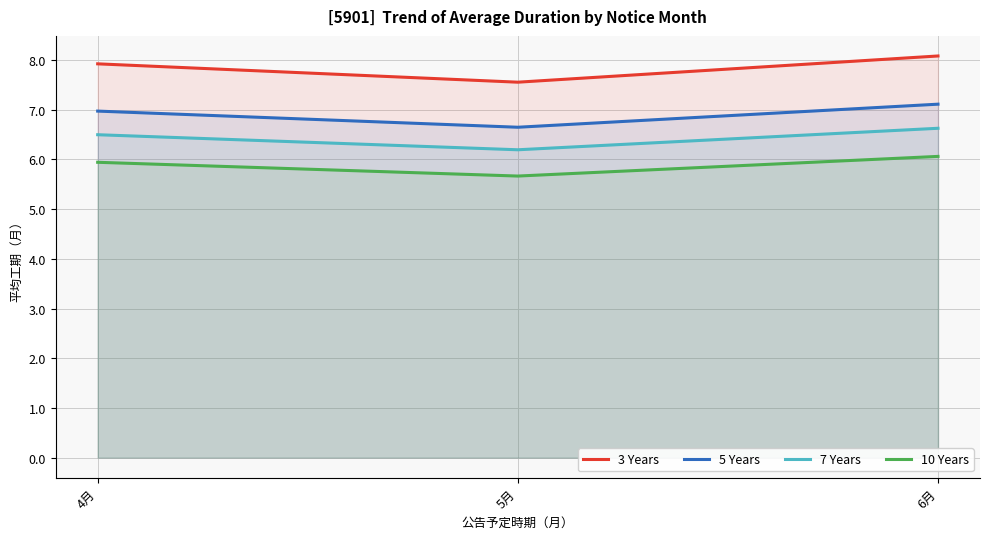

Is the value of 7 Years at 5月 greater than the value of 5 Years at 5月?

No